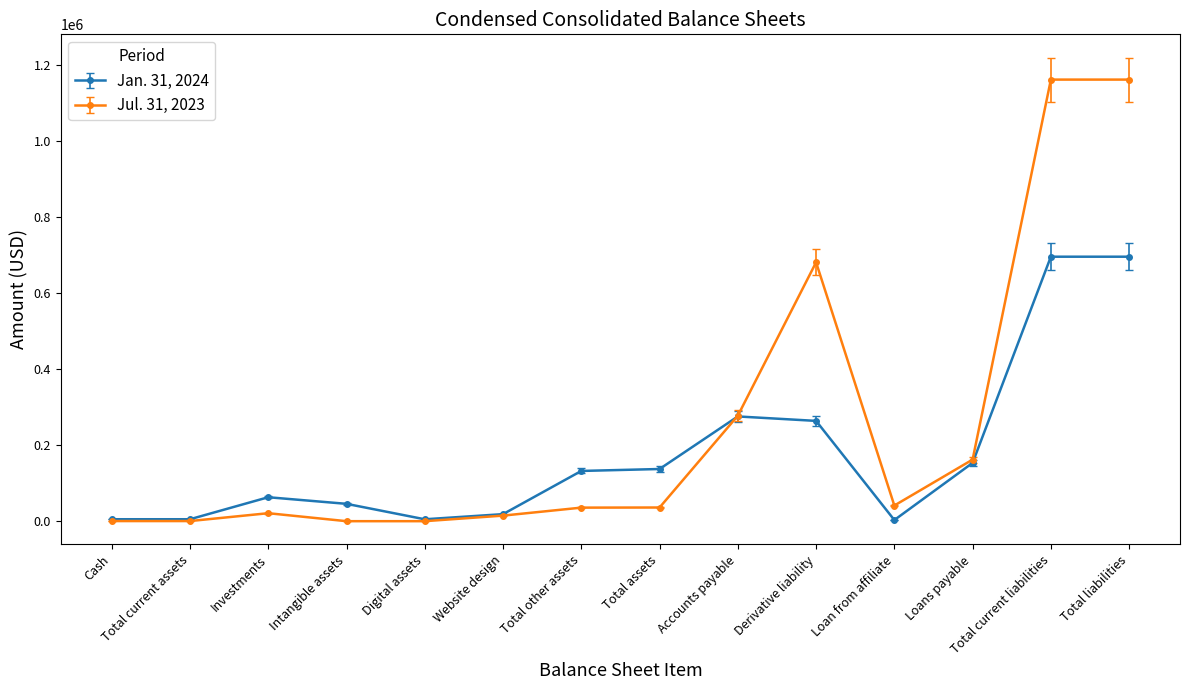

What is the difference between the maximum and second lowest values in the Jan. 31, 2024 series?

690719